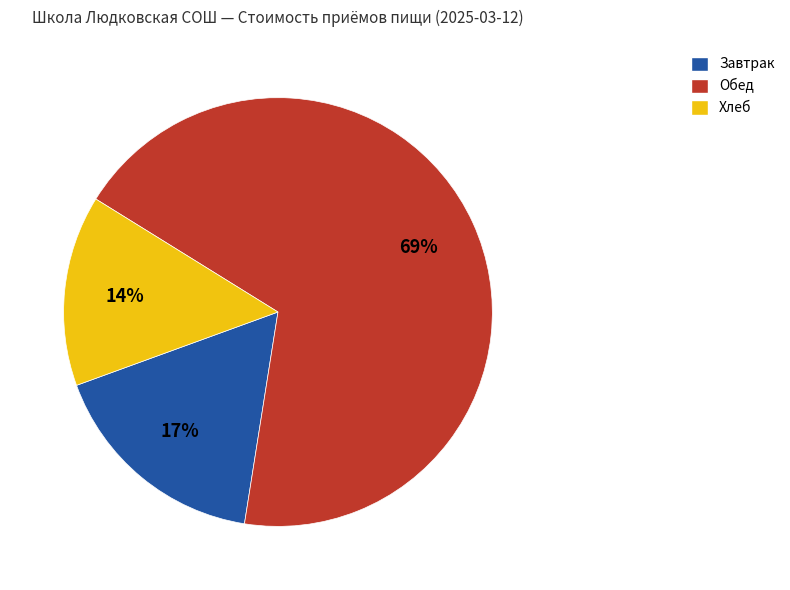

Does any single category account for the majority?

Yes